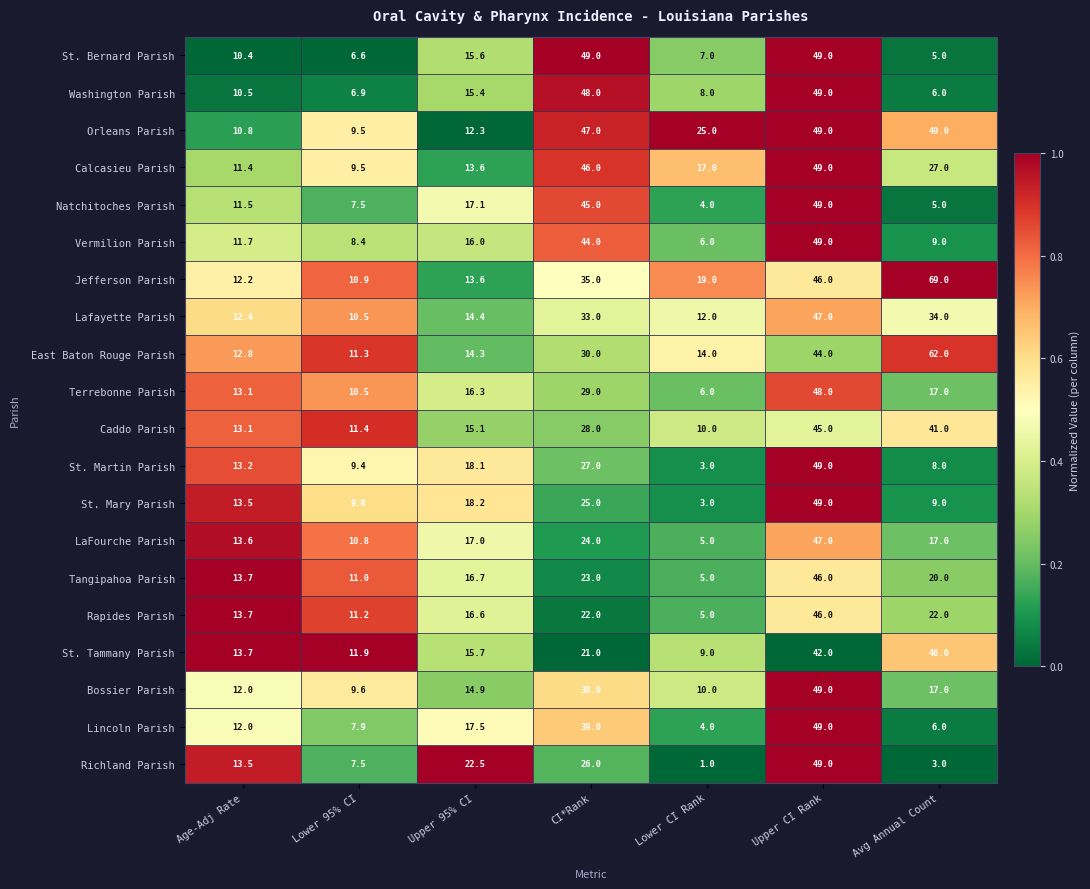

Which series has the largest range (max minus min)?

Jefferson Parish